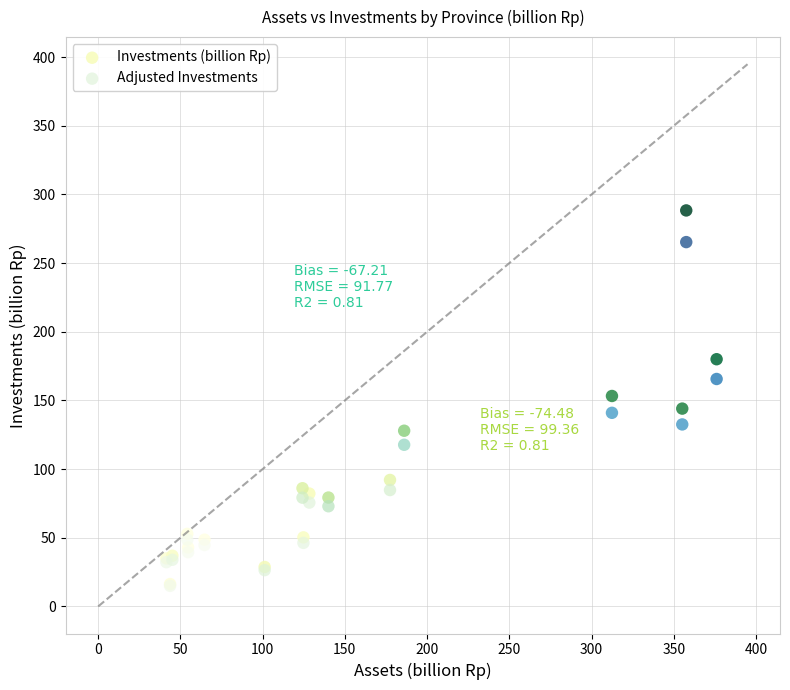

What are all the series names shown in the legend?

Investments (billion Rp), Adjusted Investments